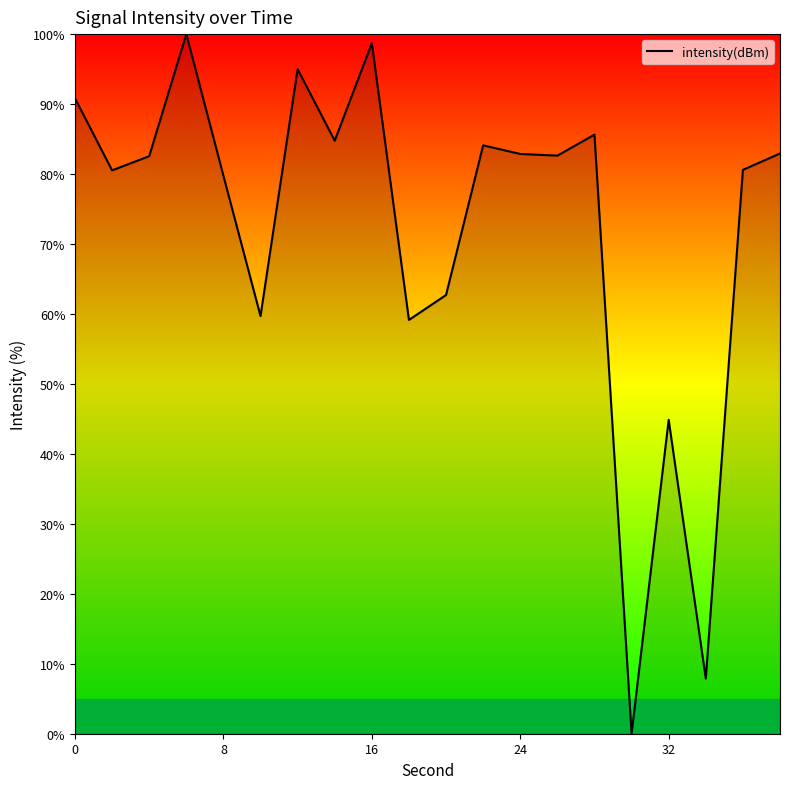

What is the average value?

72.3